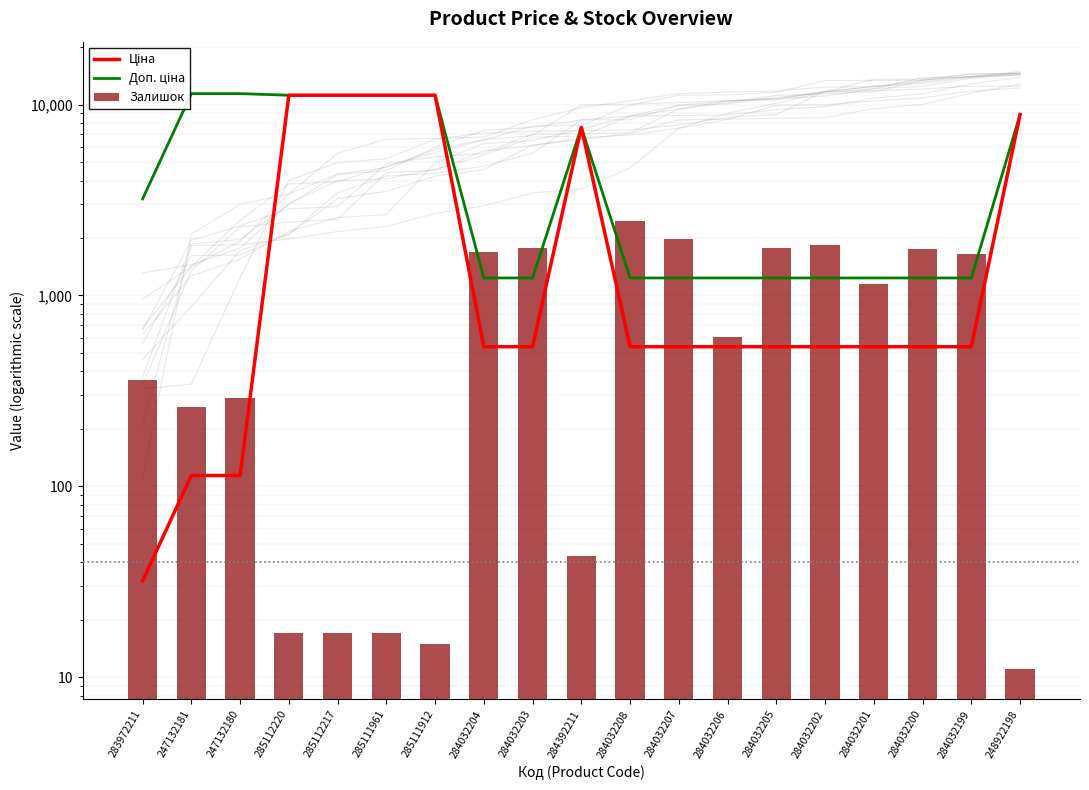

List the labels in order of Доп. ціна value, smallest first.

284032204, 284032203, 284032208, 284032207, 284032206, 284032205, 284032202, 284032201, 284032200, 284032199, 283972211, 284392211, 248922198, 285112220, 285112217, 285111961, 285111912, 247132181, 247132180